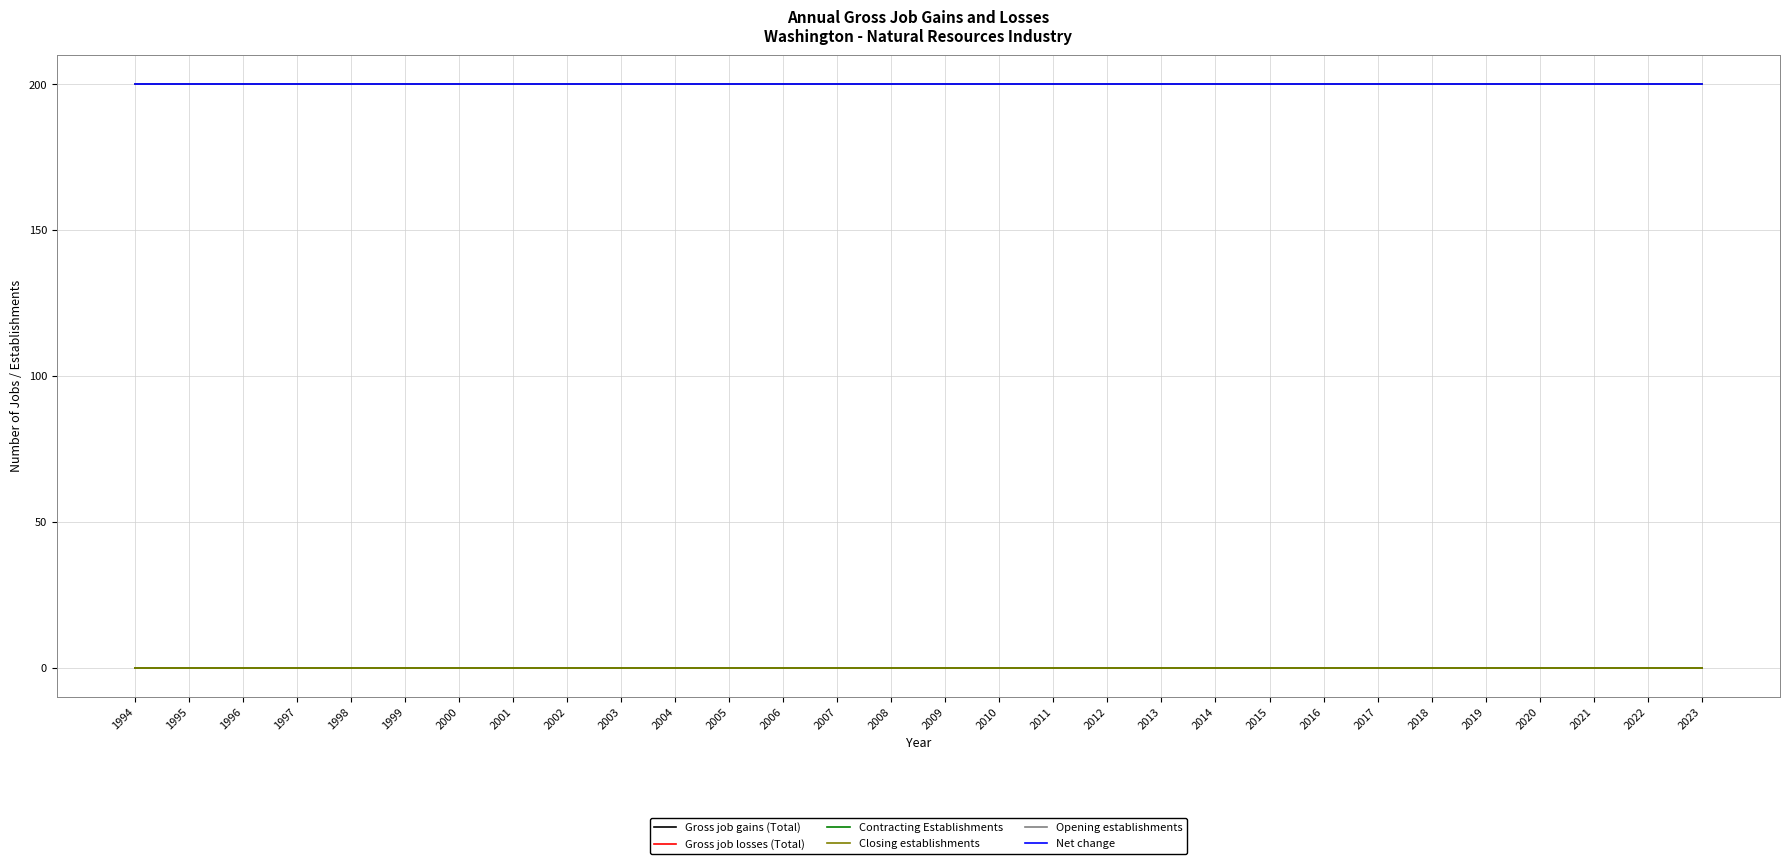

At which label is Gross job losses (Total) closest to 0?

1994